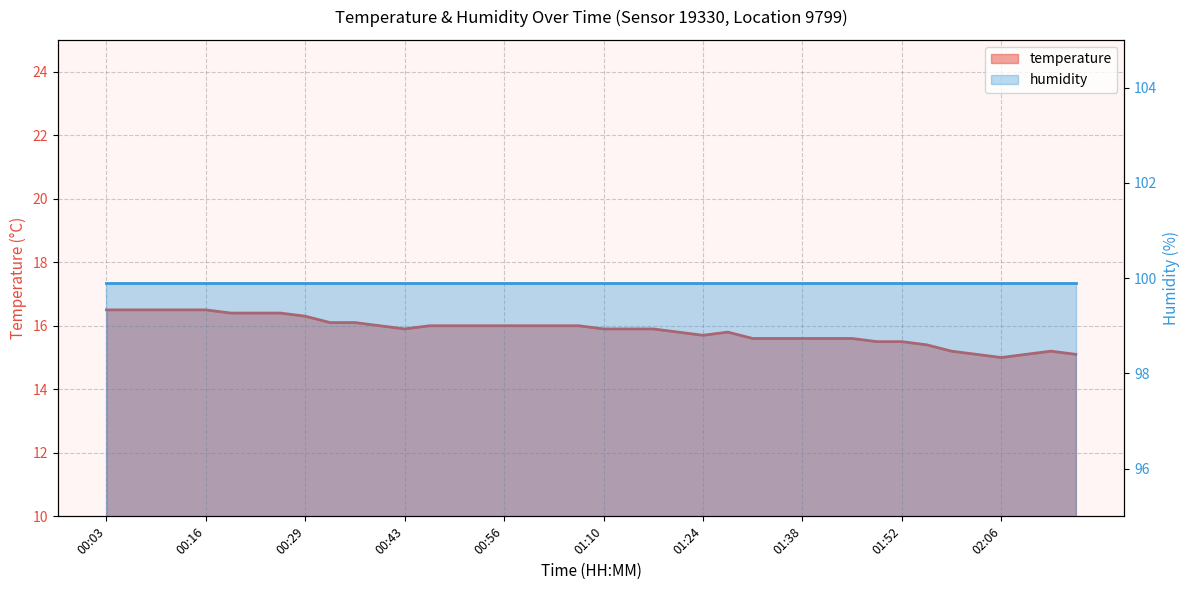

At which label is the value closest to 15?

02:06